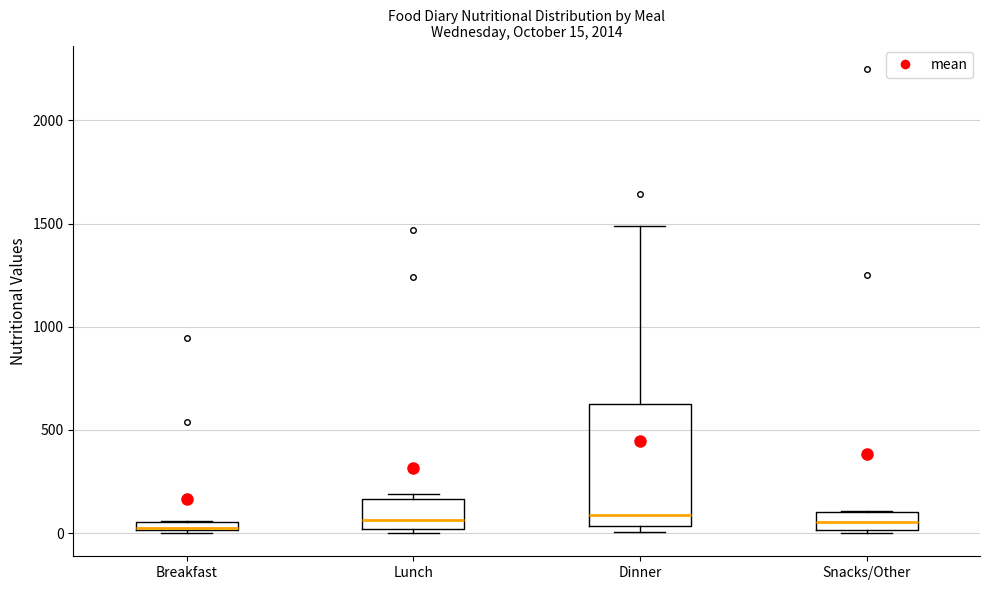

Which box is the tallest, from its lower edge to its upper edge?

Dinner